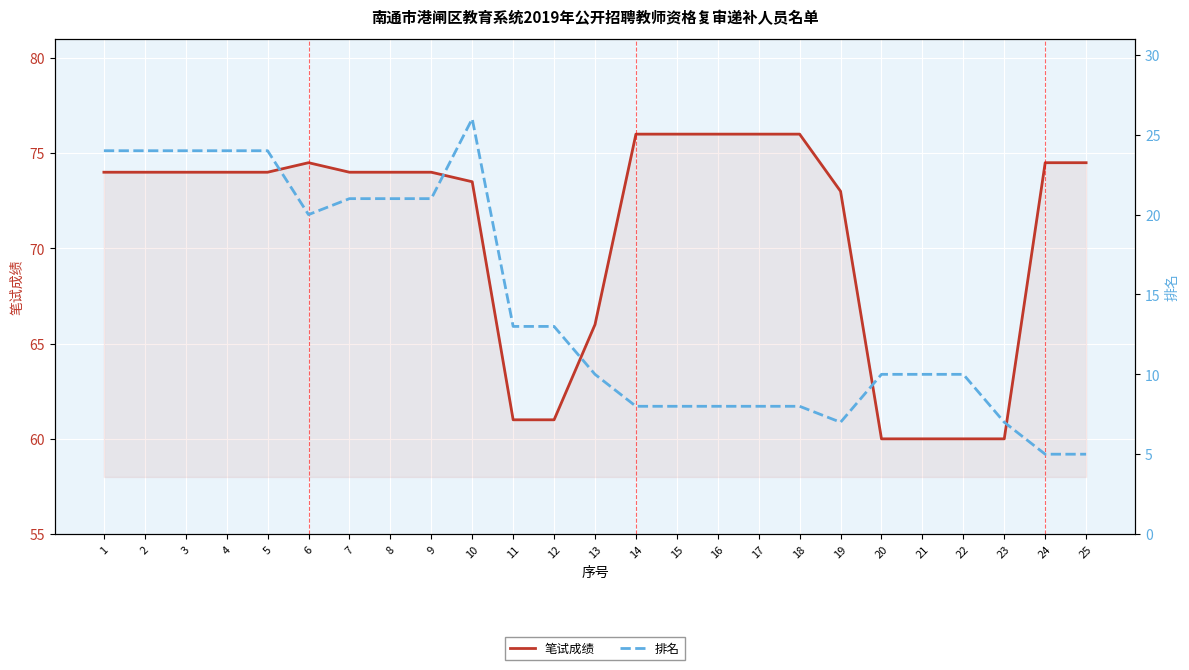

What is the value of the 笔试成绩 point at the 22nd from the left?

60.0